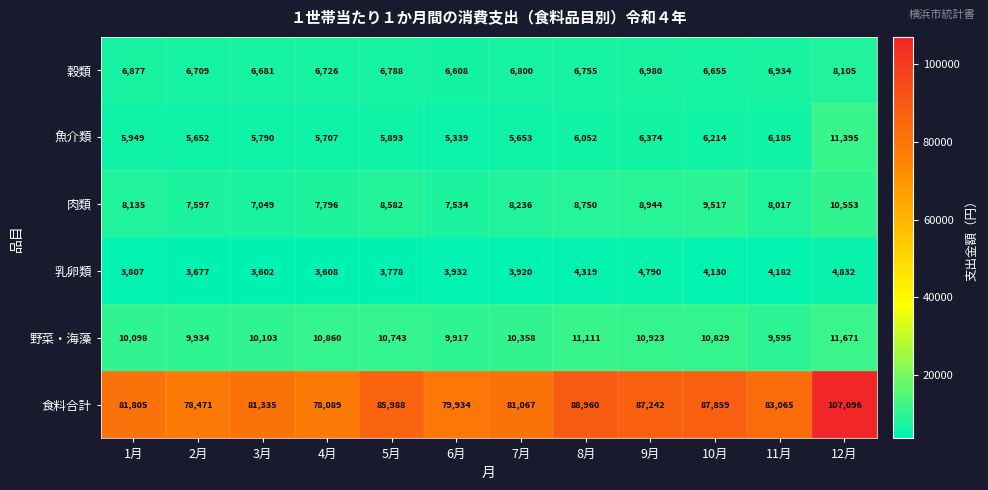

At which label is 野菜・海藻 closest to 10633?

5月